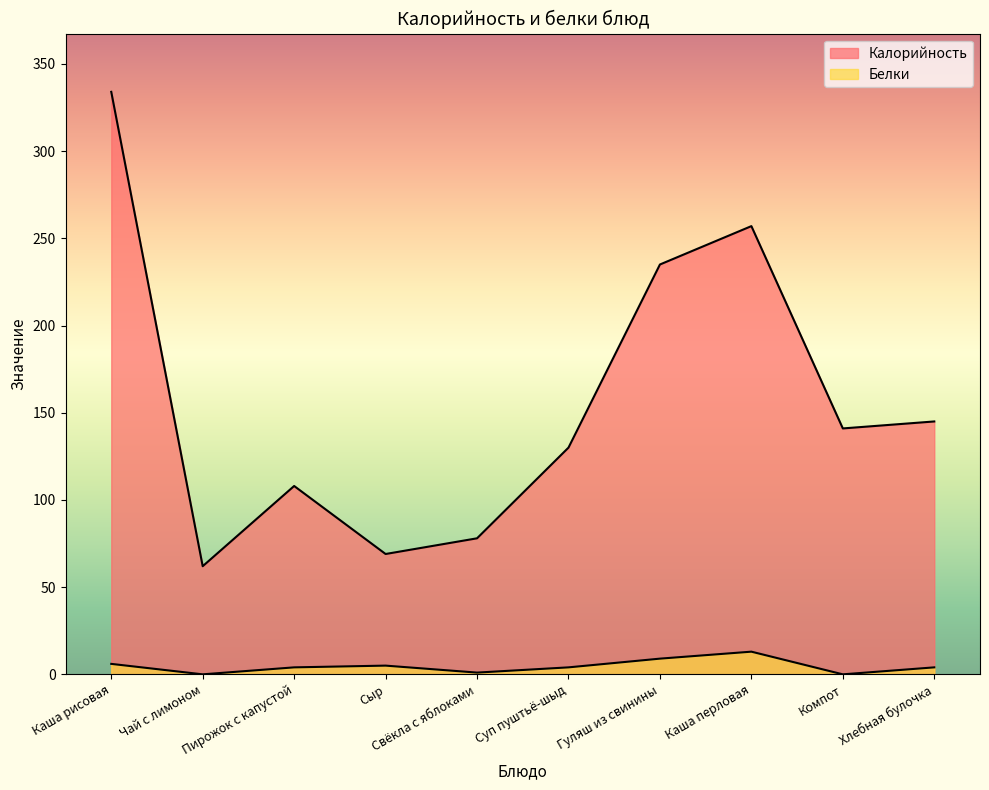

Reading left to right, what are all the values shown in this chart?

Калорийность: 334	62	108	69	78	130	235	257	141	145
Белки: 6	0	4	5	1	4	9	13	0	4